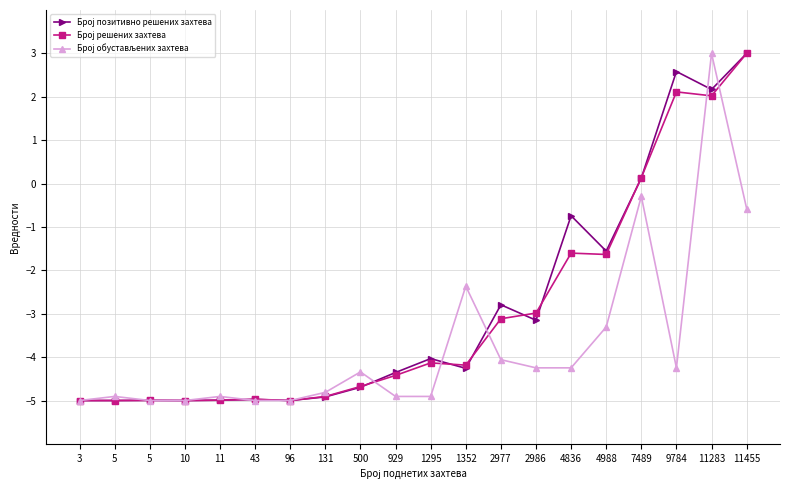

Reading left to right, list all the values displayed in this chart.

Број позитивно решених захтева: -5.0	-5.0	-5.0	-5.0	-5.0	-5.0	-5.0	-4.9	-4.7	-4.4	-4.0	-4.3	-2.8	-3.1	-0.7	-1.6	0.1	2.6	2.2	3.0
Број решених захтева: -5.0	-5.0	-5.0	-5.0	-5.0	-5.0	-5.0	-4.9	-4.7	-4.4	-4.1	-4.2	-3.1	-3.0	-1.6	-1.6	0.1	2.1	2.0	3.0
Број обустављених захтева: -5.0	-4.9	-5.0	-5.0	-4.9	-5.0	-5.0	-4.8	-4.3	-4.9	-4.9	-2.4	-4.1	-4.2	-4.2	-3.3	-0.3	-4.2	3.0	-0.6